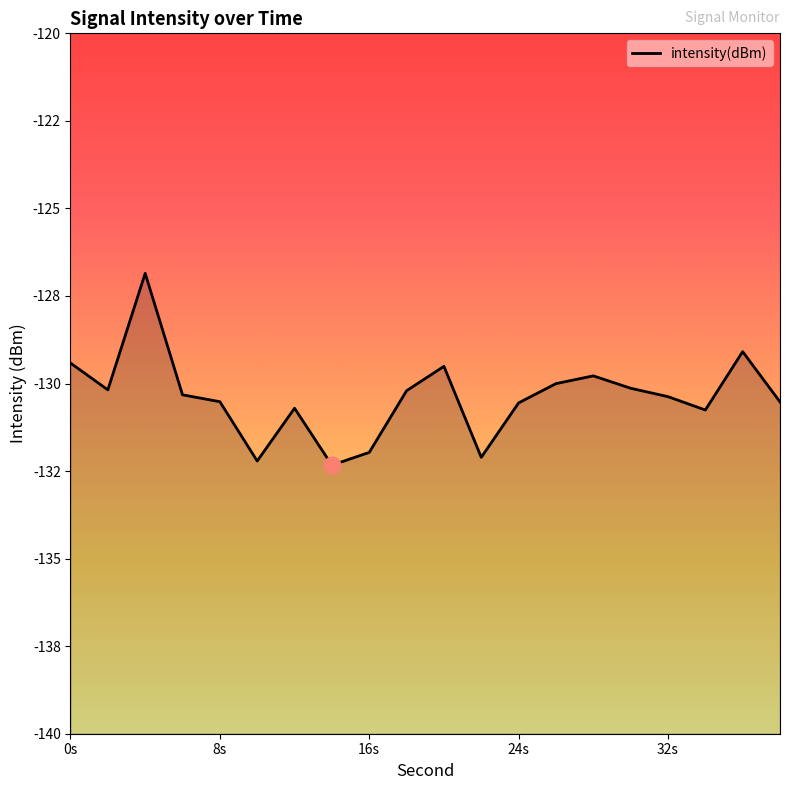

How many data points are less than -130?

15